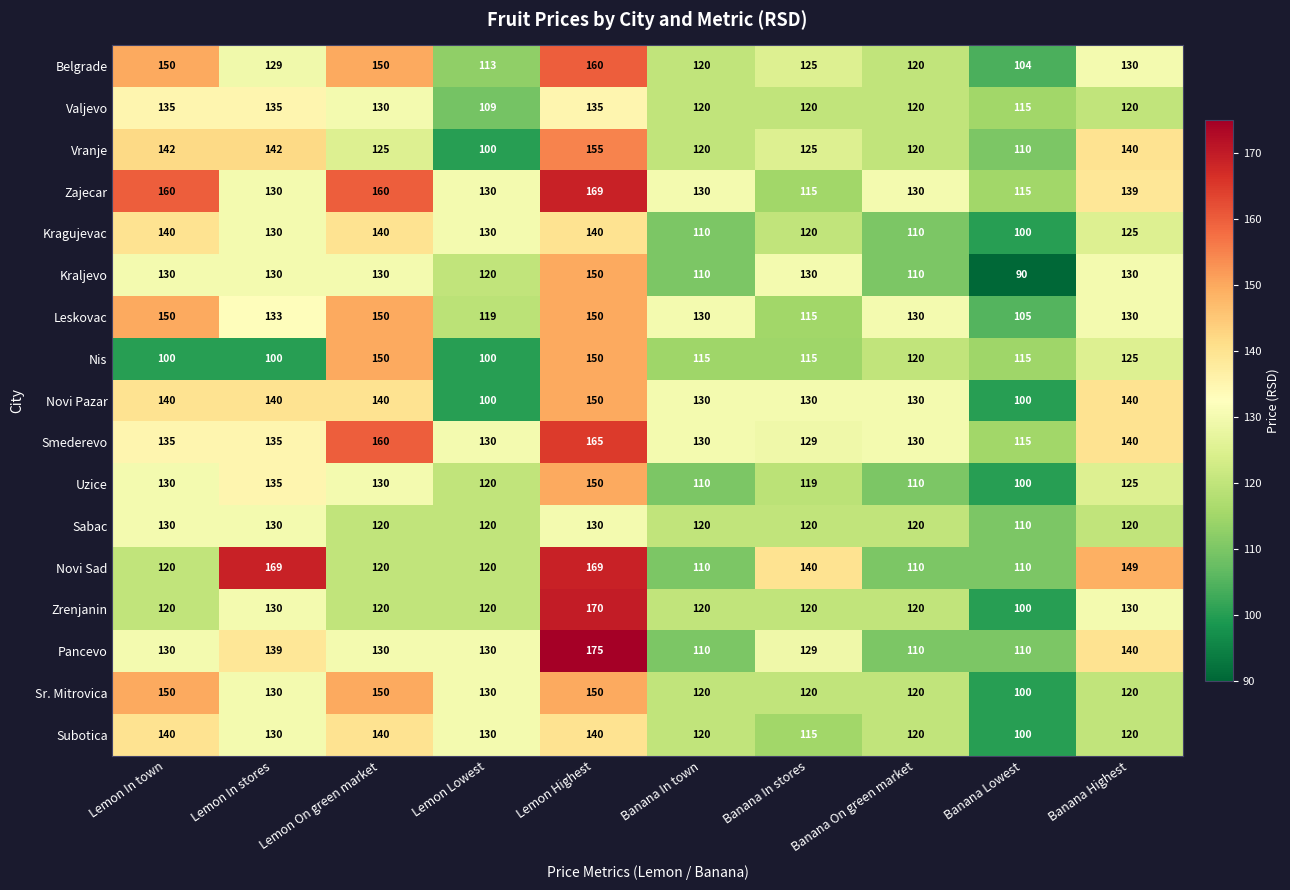

At which label does Leskovac first exceed 130?

Lemon In town